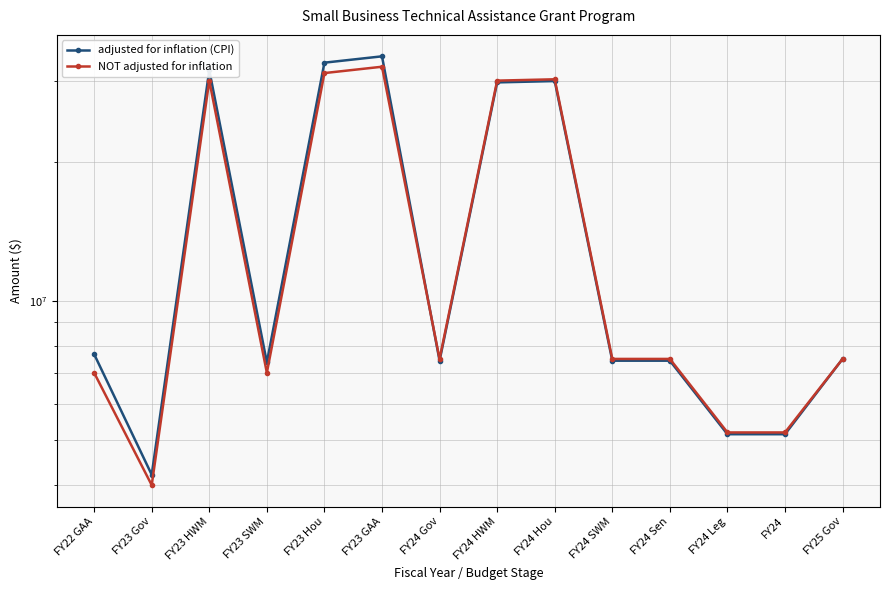

True or false: adjusted for inflation (CPI) has more than 1 interior local peaks.

True